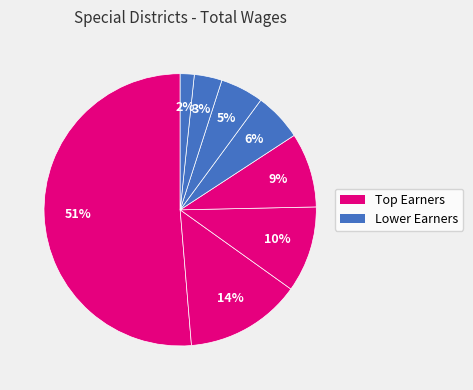

How many segments does this pie chart have?

8